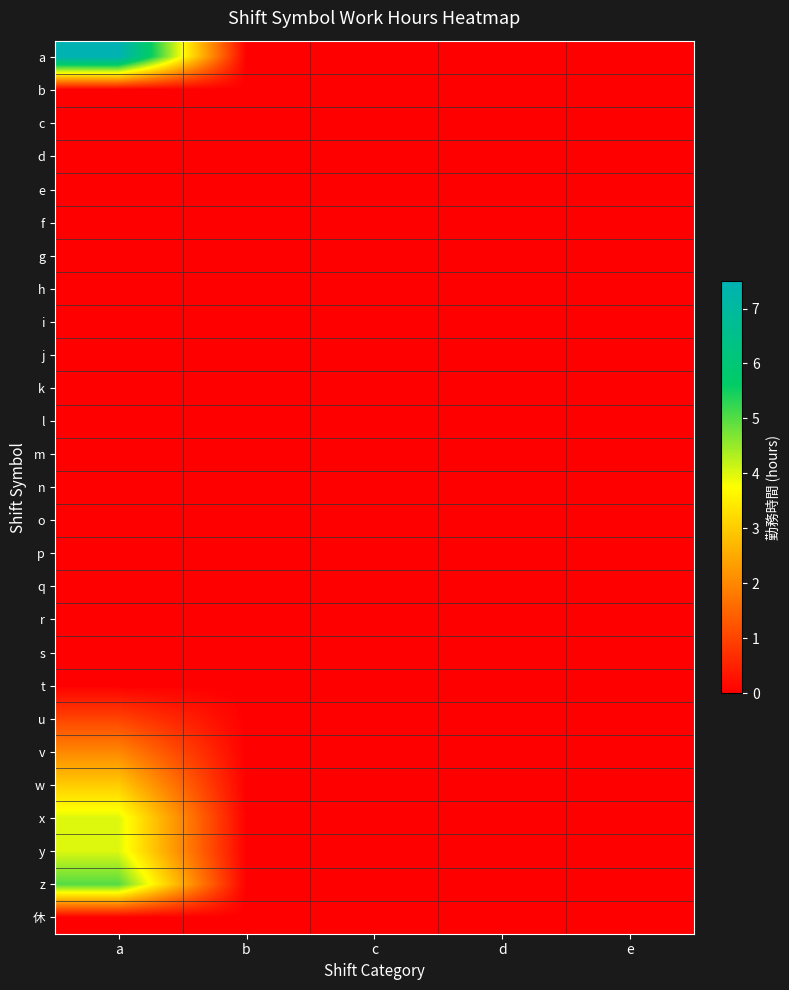

Reading right to left, extract all data points from this chart.

a: e=0.0	d=0.0	c=0.0	b=0.0	a=7.5
b: e=0.0	d=0.0	c=0.0	b=0.0	a=0.0
c: e=0.0	d=0.0	c=0.0	b=0.0	a=0.0
d: e=0.0	d=0.0	c=0.0	b=0.0	a=0.0
e: e=0.0	d=0.0	c=0.0	b=0.0	a=0.0
f: e=0.0	d=0.0	c=0.0	b=0.0	a=0.0
g: e=0.0	d=0.0	c=0.0	b=0.0	a=0.0
h: e=0.0	d=0.0	c=0.0	b=0.0	a=0.0
i: e=0.0	d=0.0	c=0.0	b=0.0	a=0.0
j: e=0.0	d=0.0	c=0.0	b=0.0	a=0.0
k: e=0.0	d=0.0	c=0.0	b=0.0	a=0.0
l: e=0.0	d=0.0	c=0.0	b=0.0	a=0.0
m: e=0.0	d=0.0	c=0.0	b=0.0	a=0.0
n: e=0.0	d=0.0	c=0.0	b=0.0	a=0.0
o: e=0.0	d=0.0	c=0.0	b=0.0	a=0.0
p: e=0.0	d=0.0	c=0.0	b=0.0	a=0.0
q: e=0.0	d=0.0	c=0.0	b=0.0	a=0.0
r: e=0.0	d=0.0	c=0.0	b=0.0	a=0.0
s: e=0.0	d=0.0	c=0.0	b=0.0	a=0.0
t: e=0.0	d=0.0	c=0.0	b=0.0	a=0.0
u: e=0.0	d=0.0	c=0.0	b=0.0	a=1.0
v: e=0.0	d=0.0	c=0.0	b=0.0	a=2.0
w: e=0.0	d=0.0	c=0.0	b=0.0	a=3.0
x: e=0.0	d=0.0	c=0.0	b=0.0	a=4.0
y: e=0.0	d=0.0	c=0.0	b=0.0	a=4.0
z: e=0.0	d=0.0	c=0.0	b=0.0	a=5.0
休: e=0.0	d=0.0	c=0.0	b=0.0	a=0.0